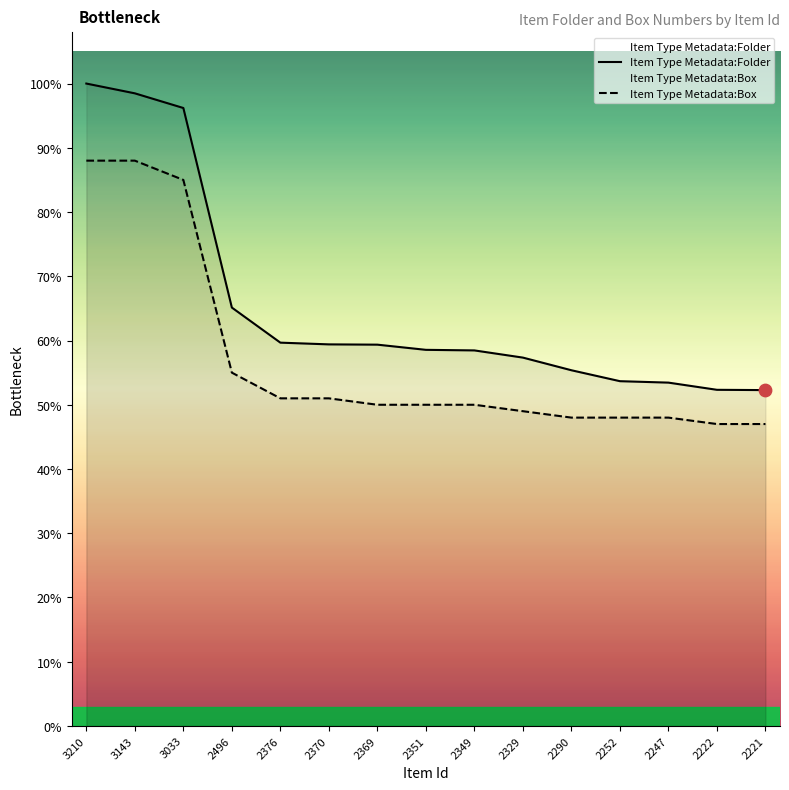

Which series reaches the maximum Y coordinate?

Item Type Metadata:Folder